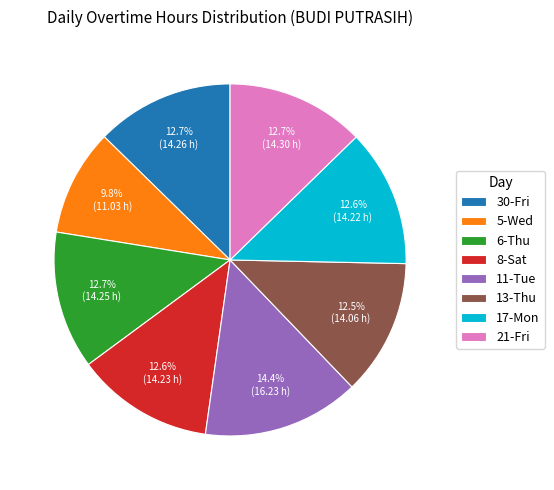

The 17-Mon slice represents 13% of the pie. True or false?

True